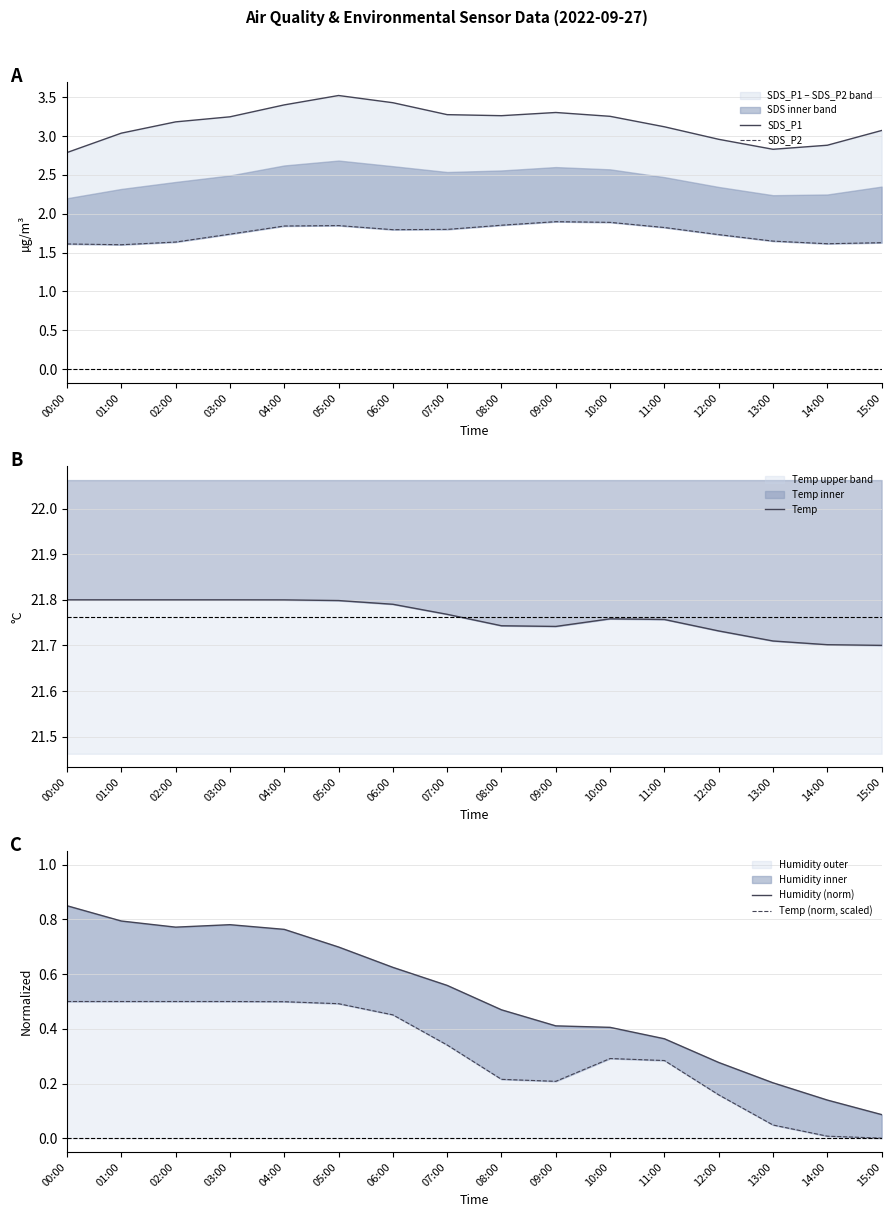

List the series in order of their peak value, highest first.

Temp, SDS_P1, SDS_P2, Humidity (norm), Temp (norm, scaled)